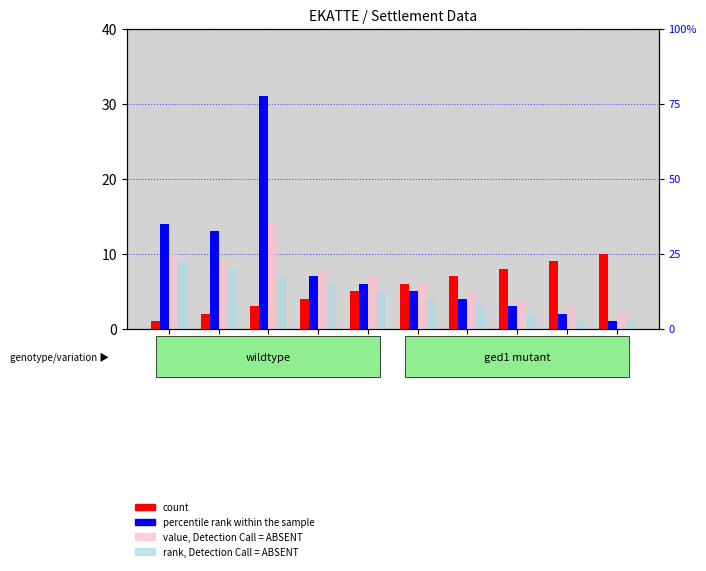

List the series in order of their peak value, lowest first.

rank, Detection Call = ABSENT, count, value, Detection Call = ABSENT, percentile rank within the sample